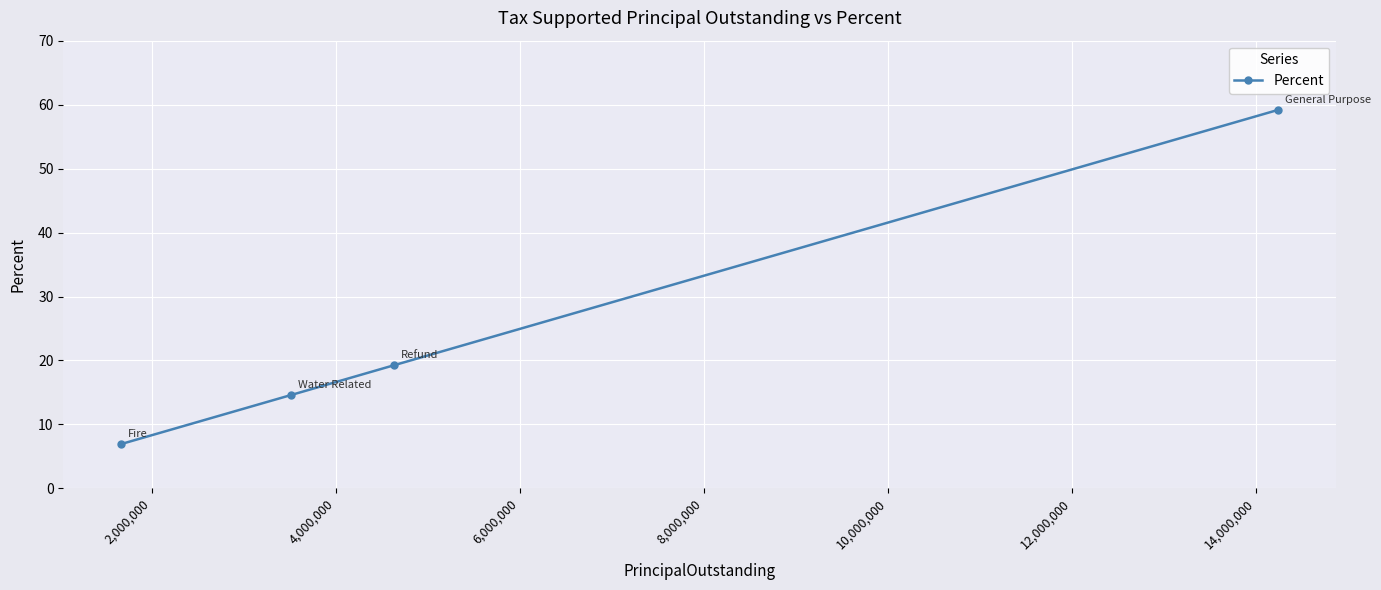

How many values are below 19?

2